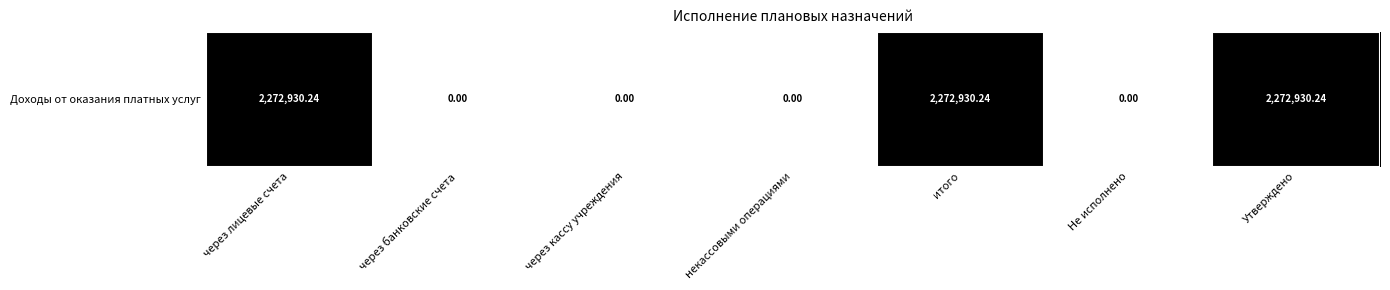

Is it true that the value at через банковские счета is 0.0?

True